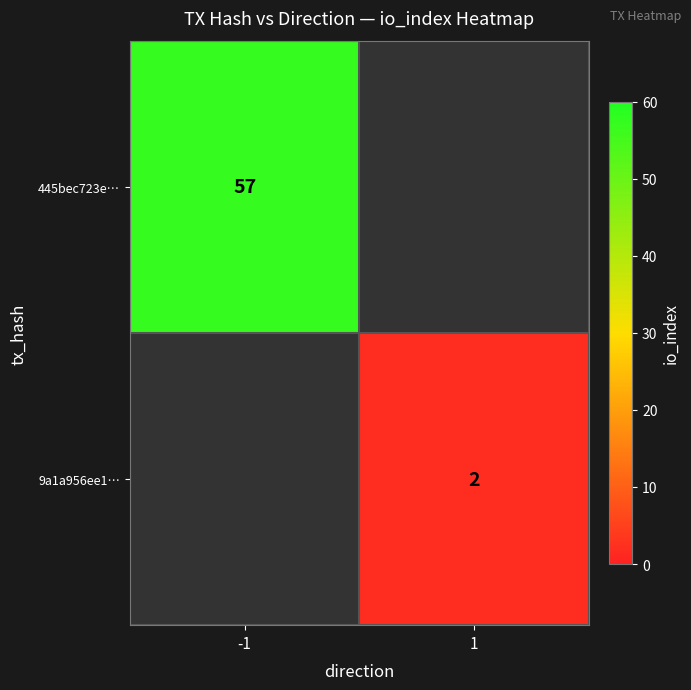

True or false: 9a1a956ee1… has a value of 1.3 at 1.

False